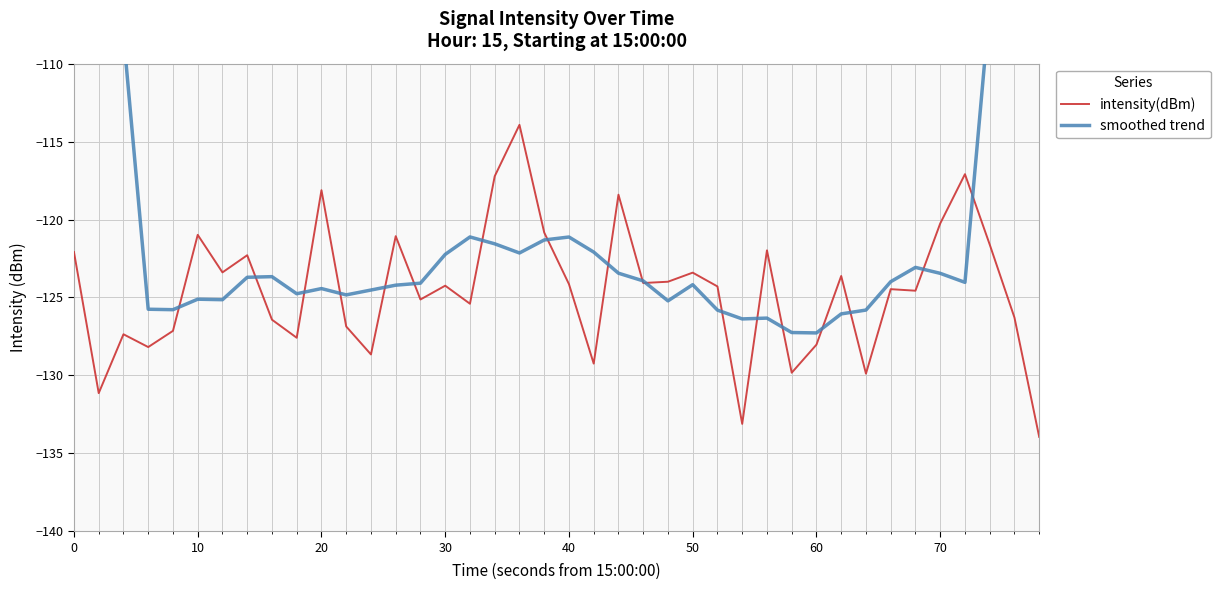

What is the highest value of the intensity(dBm) series?

-113.9